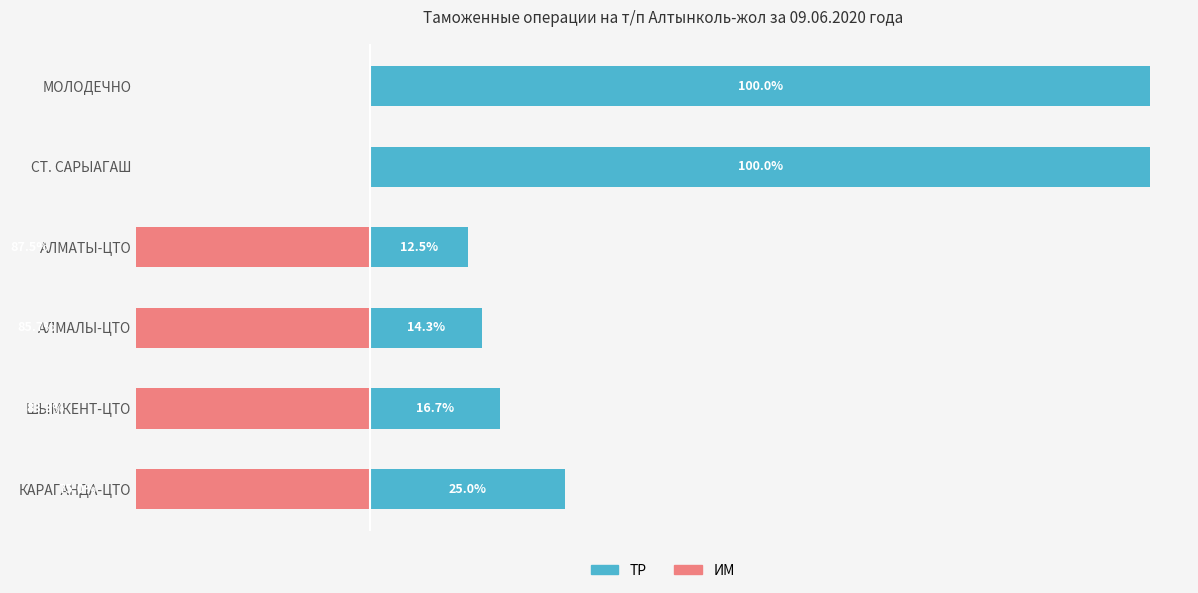

List the series in order of their overall mean, highest first.

ТР, ИМ